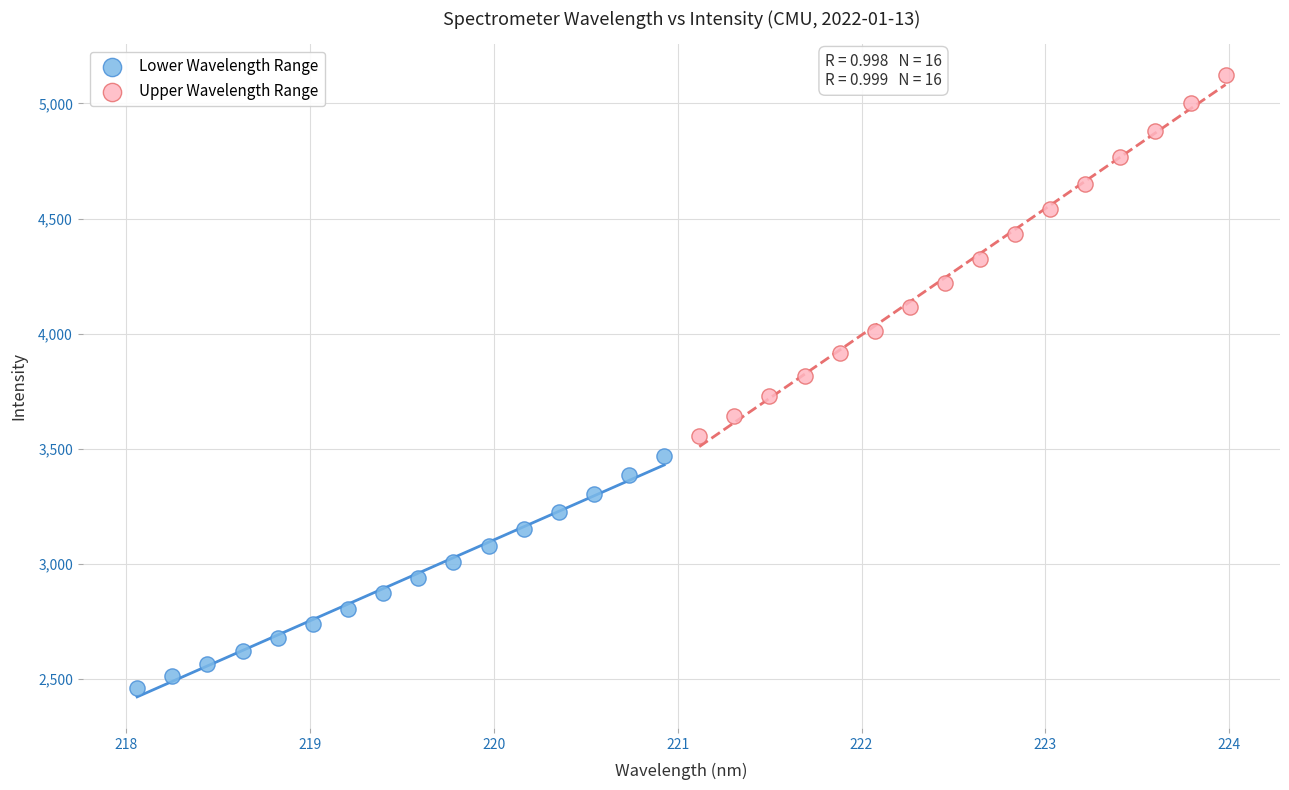

Which series reaches the maximum Y coordinate?

Upper Wavelength Range